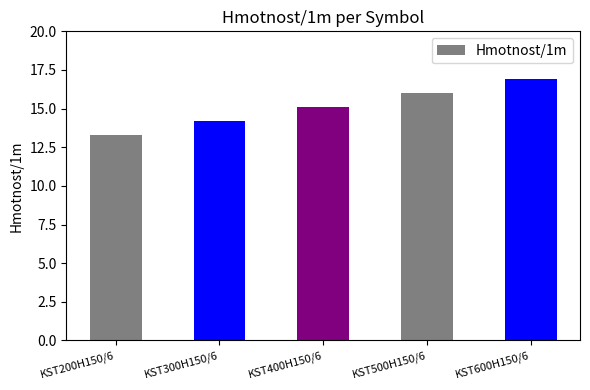

The value at KST200H150/6 is 13.3. True or false?

True